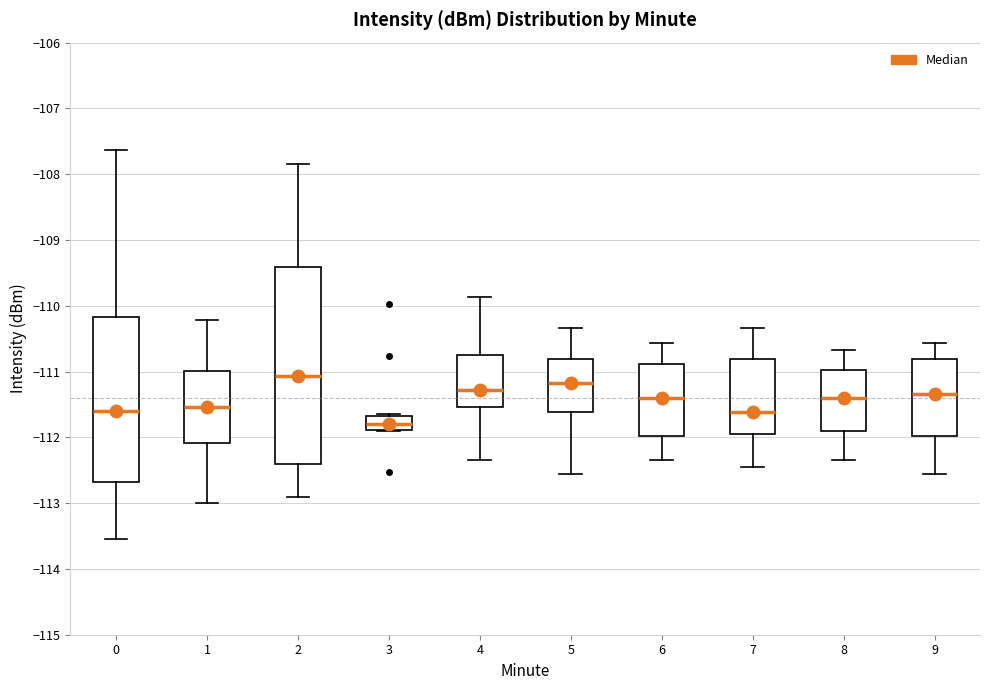

Reading left to right, read every box against the y-axis: the position of its median line, the range the box covers, and the ends of its whiskers. The values are not printed on the chart, so give them approximately, as read against the axis.

0: median -111.6, box -112.7 to -110.2, whiskers -113.5 to -107.6
1: median -111.5, box -112.1 to -111.0, whiskers -113.0 to -110.2
2: median -111.1, box -112.4 to -109.4, whiskers -112.9 to -107.8
3: median -111.8, box -111.9 to -111.7, whiskers -111.9 to -111.6
4: median -111.3, box -111.5 to -110.7, whiskers -112.3 to -109.9
5: median -111.2, box -111.6 to -110.8, whiskers -112.6 to -110.3
6: median -111.4, box -112.0 to -110.9, whiskers -112.3 to -110.6
7: median -111.6, box -112.0 to -110.8, whiskers -112.4 to -110.3
8: median -111.4, box -111.9 to -111.0, whiskers -112.3 to -110.7
9: median -111.3, box -112.0 to -110.8, whiskers -112.6 to -110.6